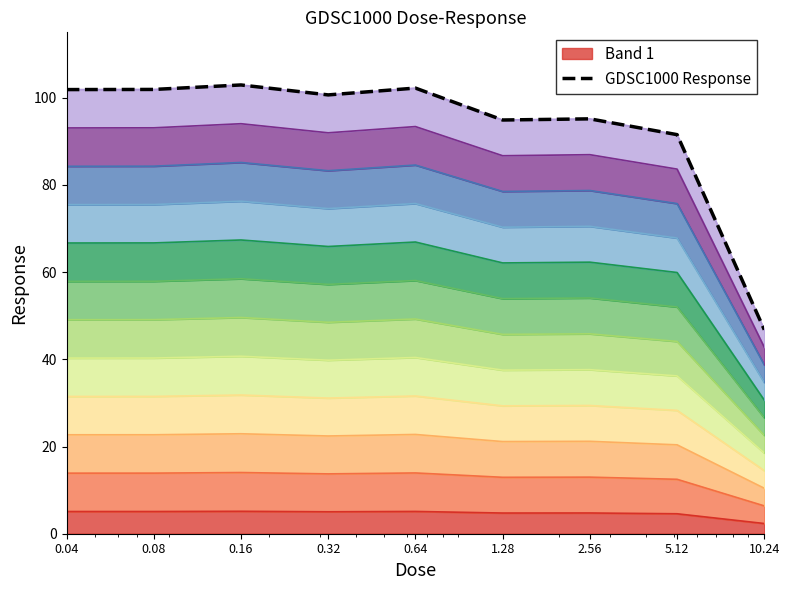

What is the label of the 3rd point from the left?

0.16